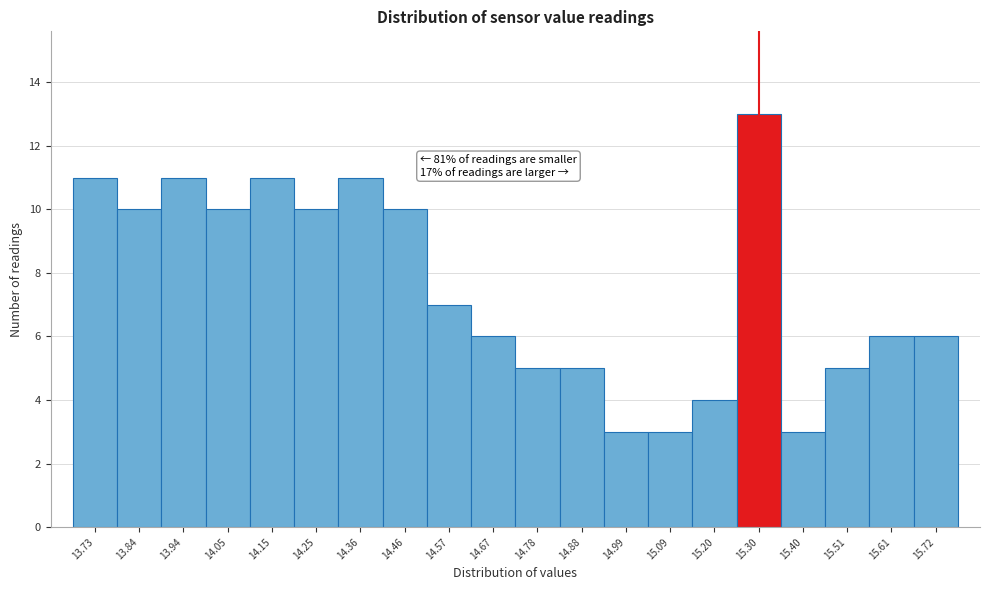

Over which range of the x-axis is the bar tallest?

15.24 to 15.36